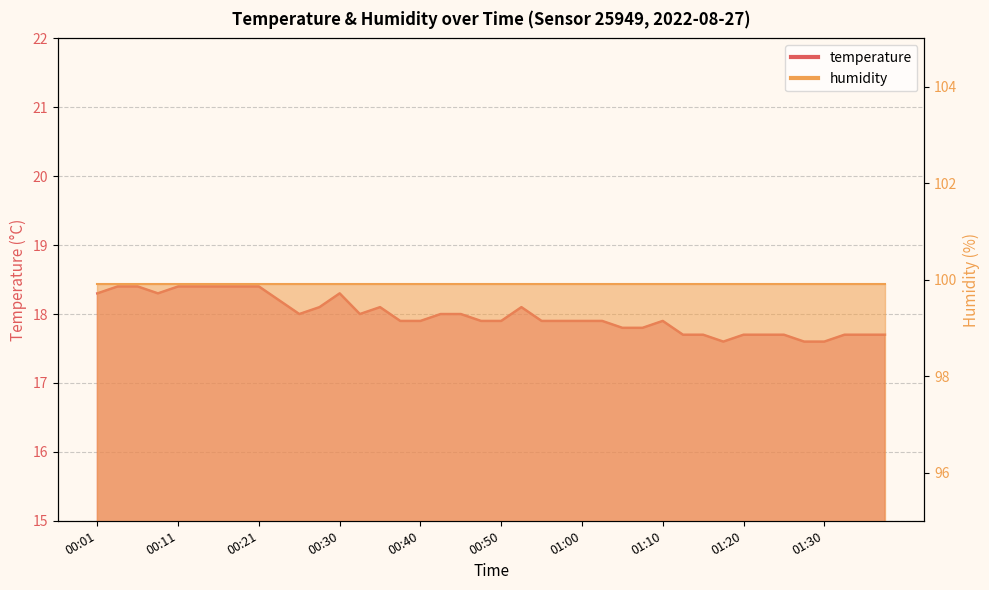

At which category does the chart reach its peak across all series?

00:04